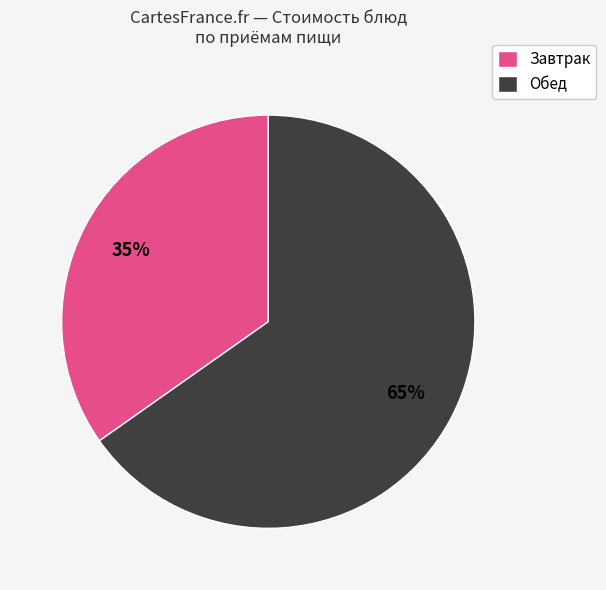

True or false: Обед accounts for 65% of the total.

True